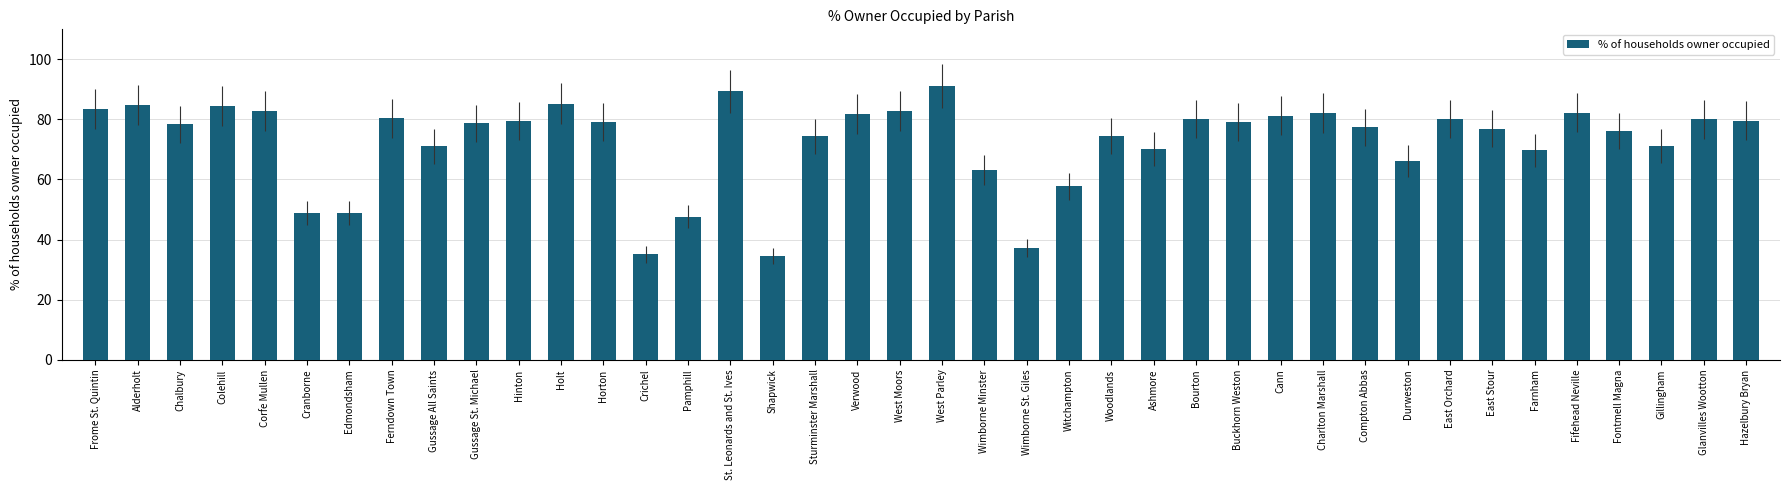

What is the change in value from Edmondsham to Woodlands?

+25.6